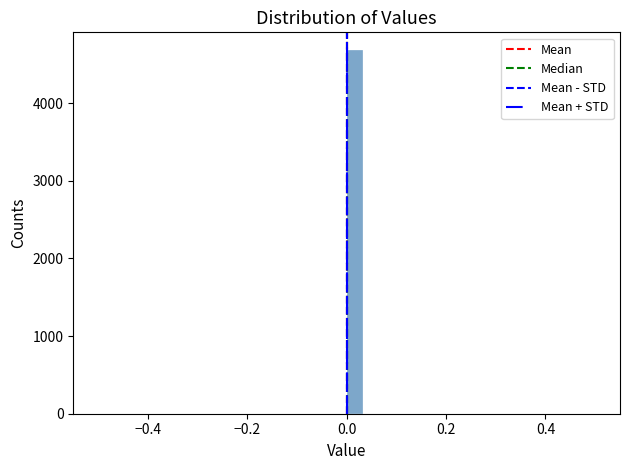

Around what value on the x-axis is the tallest bar? Give the approximate position of its centre, as read against the axis.

0.02